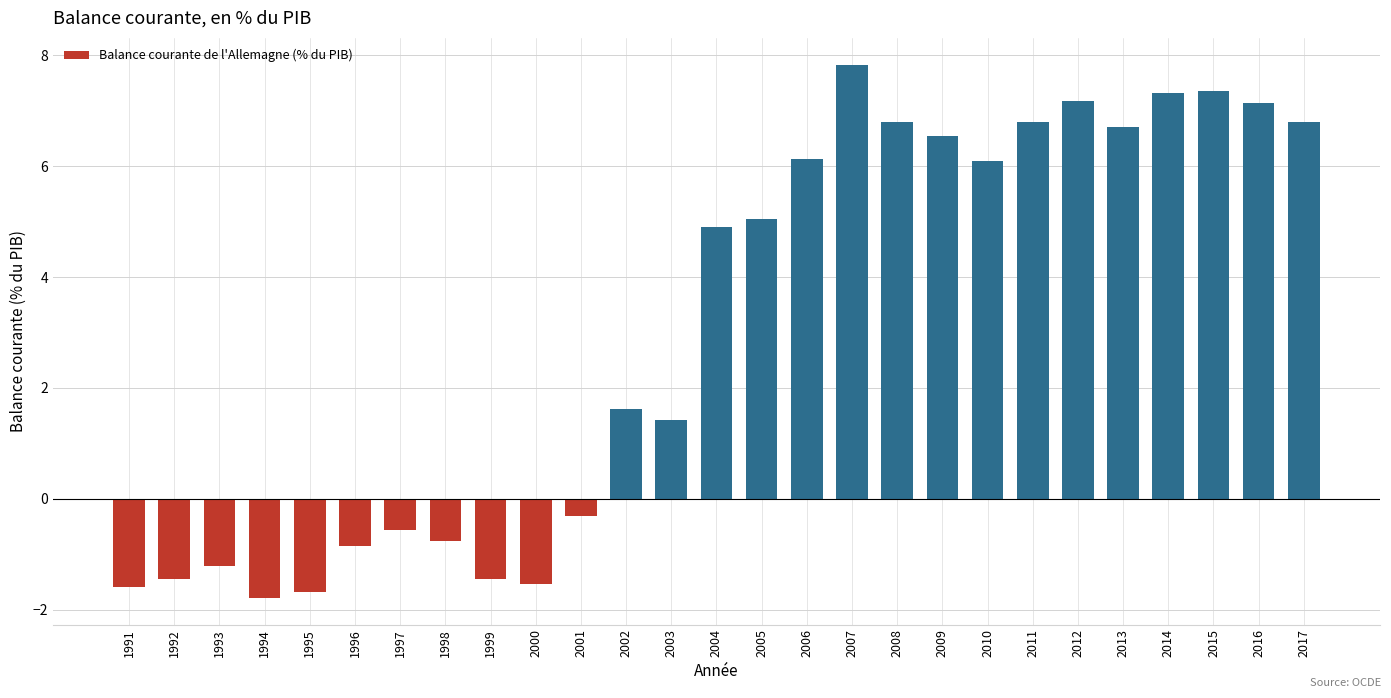

What is the value of the 13th bar from the left?

1.4